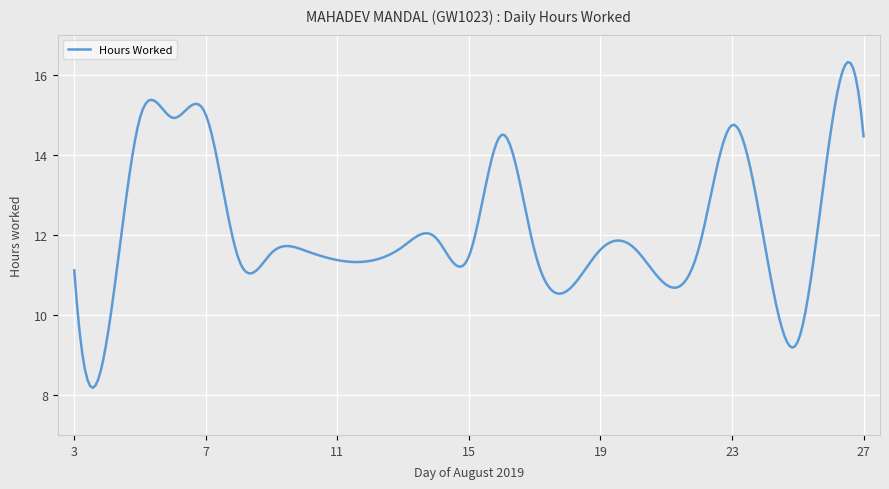

What is the maximum value shown in the chart?

16.3